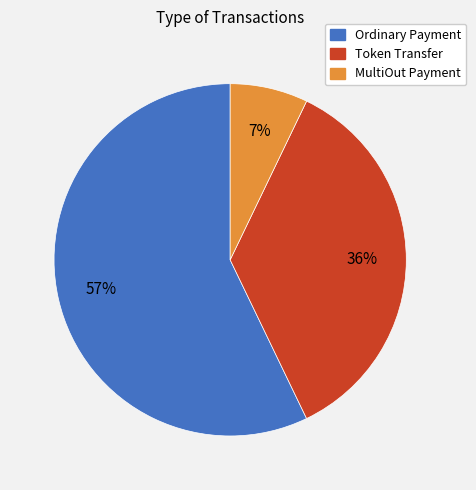

To the nearest percent, what is the difference between the largest and smallest slice percentages?

50%